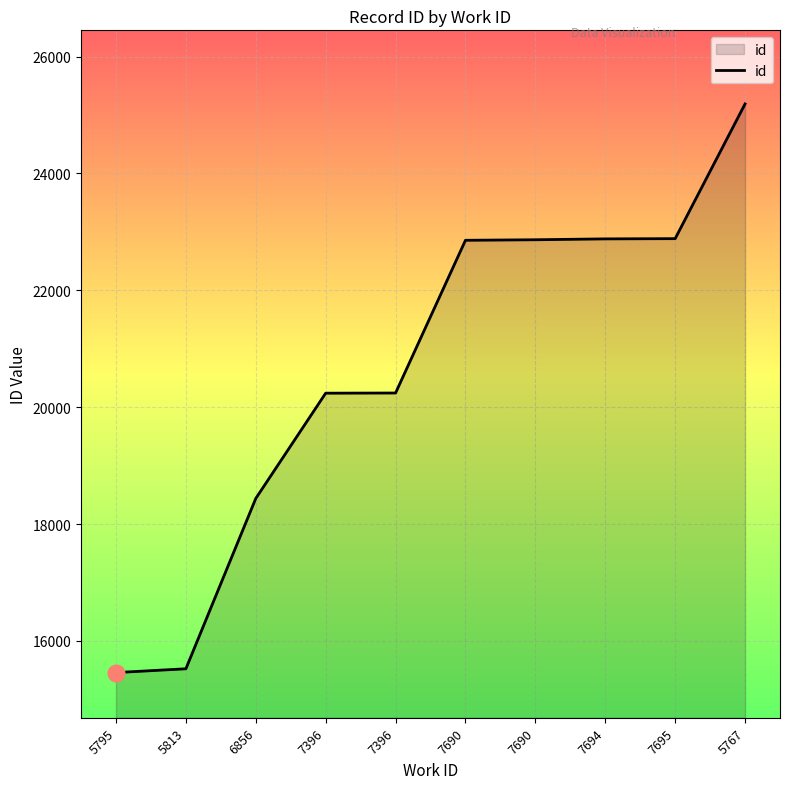

What is the value of the 5th point from the left?

20239